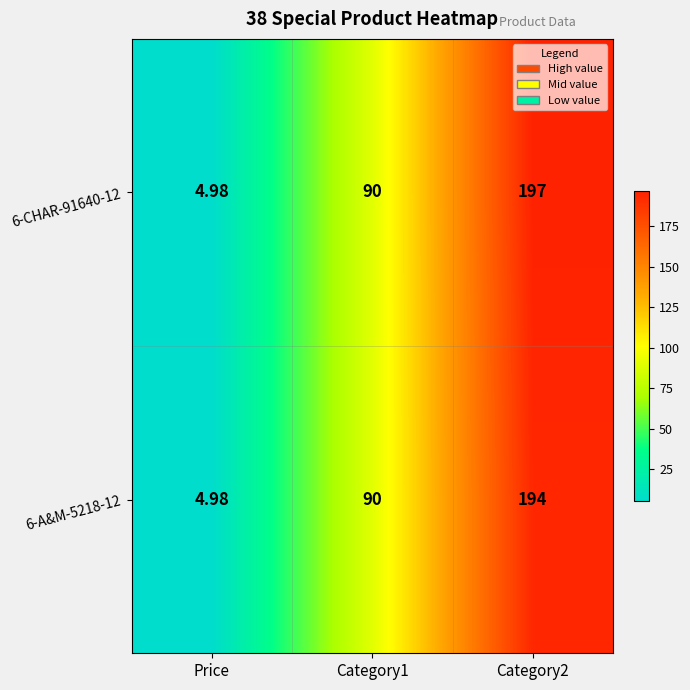

At which label does 6-CHAR-91640-12 reach its minimum?

Price